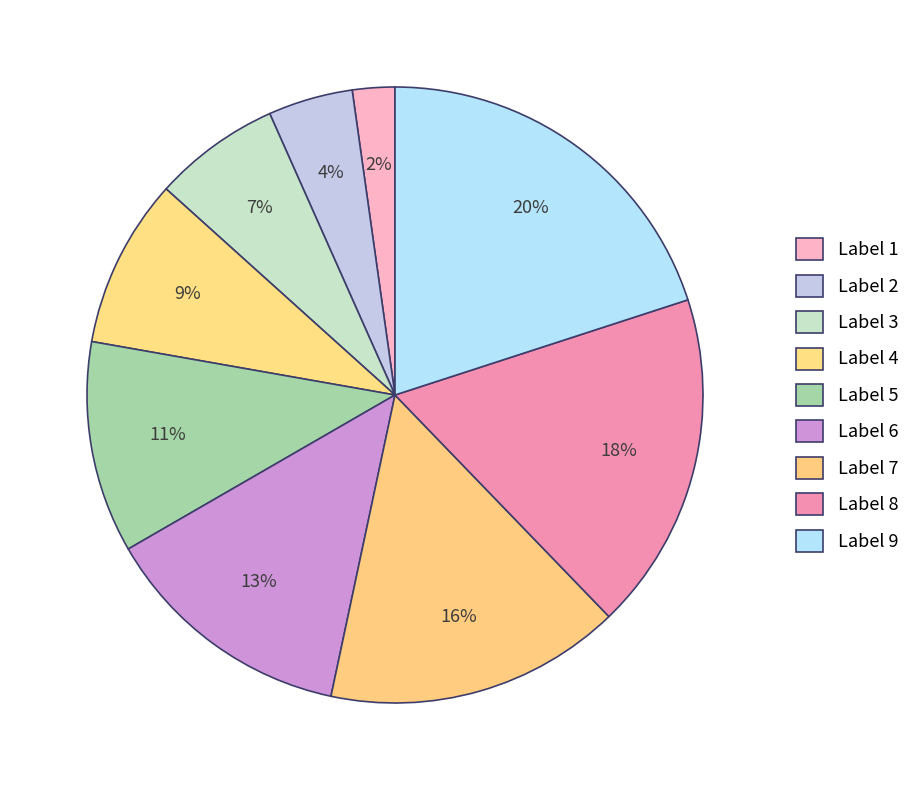

To the nearest percent, what is the difference between the largest and smallest slice percentages?

18%